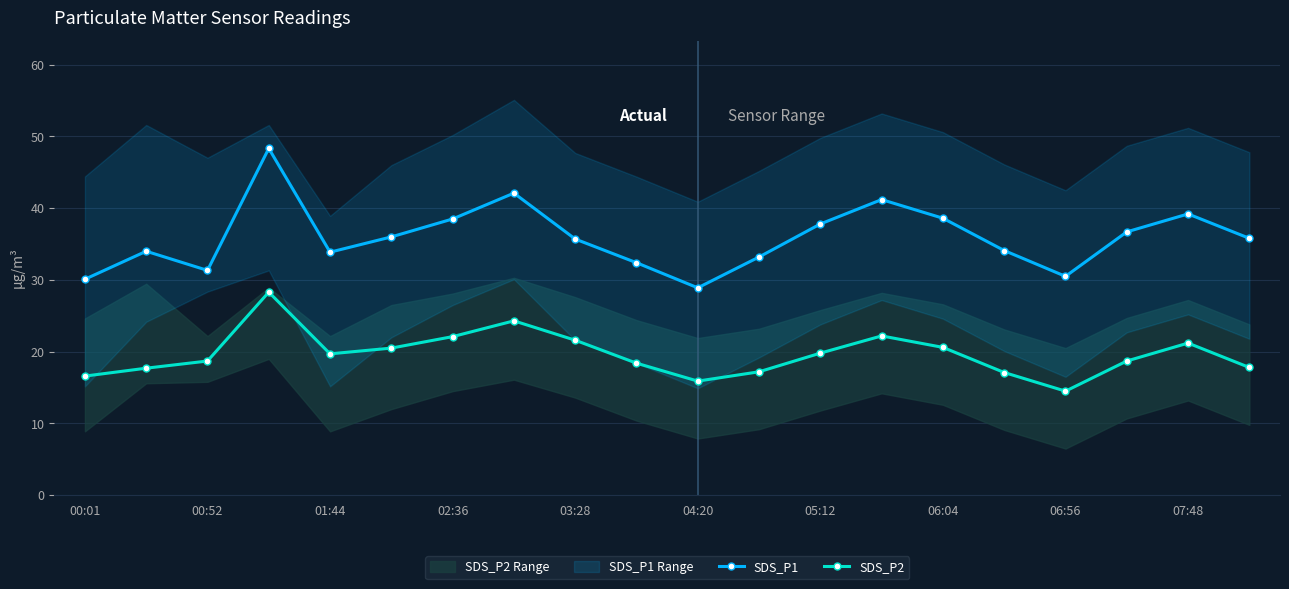

The SDS_P1 series shows 22.6 at 02:36. True or false?

False